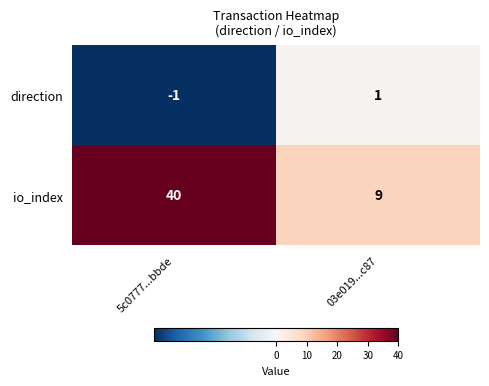

Reading right to left, extract all data points from this chart.

direction: 1	-1
io_index: 9	40